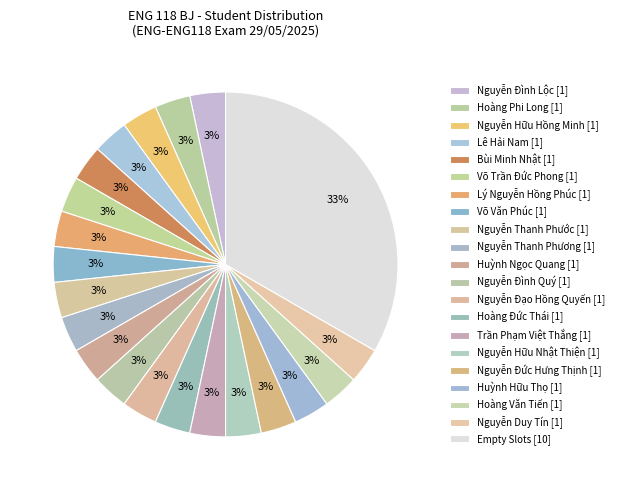

Count the number of slices in the pie.

21